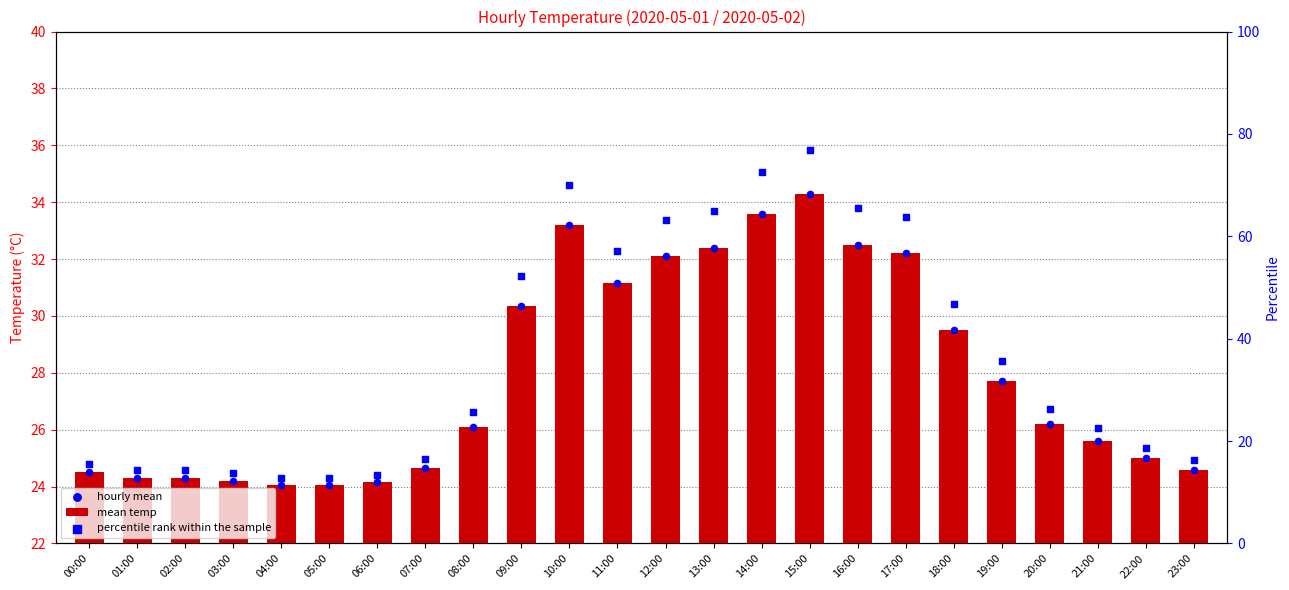

At how many categories does at least one series exceed 16?

24